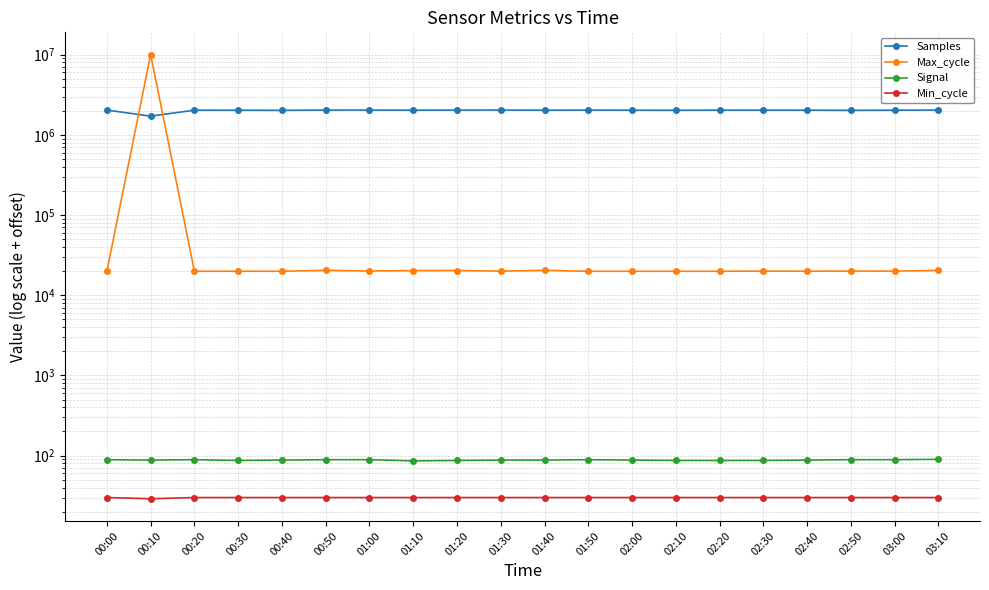

How many series are shown in this chart?

4